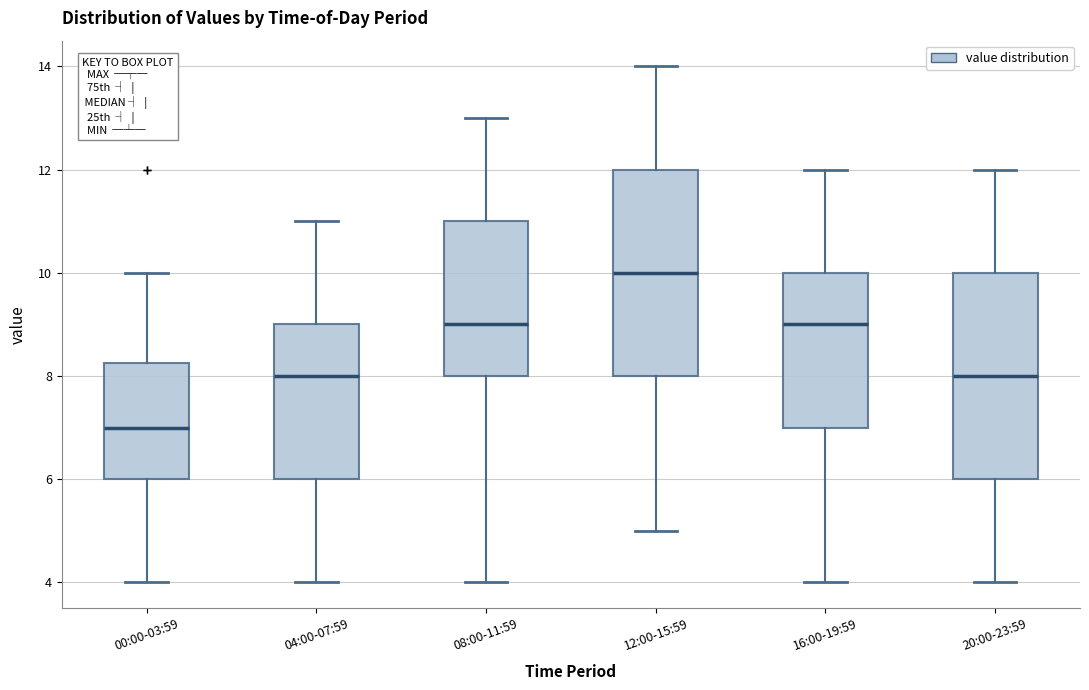

Which box's median line is the highest?

12:00-15:59